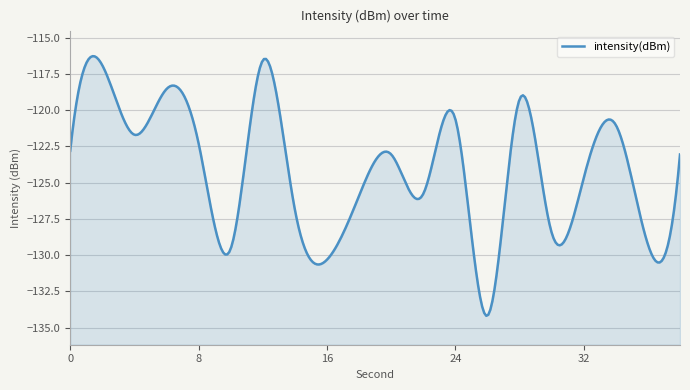

Reading right to left, what are all the values shown in this chart?

-123.1	-129.3	-121.0	-124.7	-128.4	-119.3	-134.2	-120.6	-125.8	-123.0	-125.9	-130.3	-126.9	-116.6	-129.6	-122.3	-118.5	-121.7	-116.9	-122.8